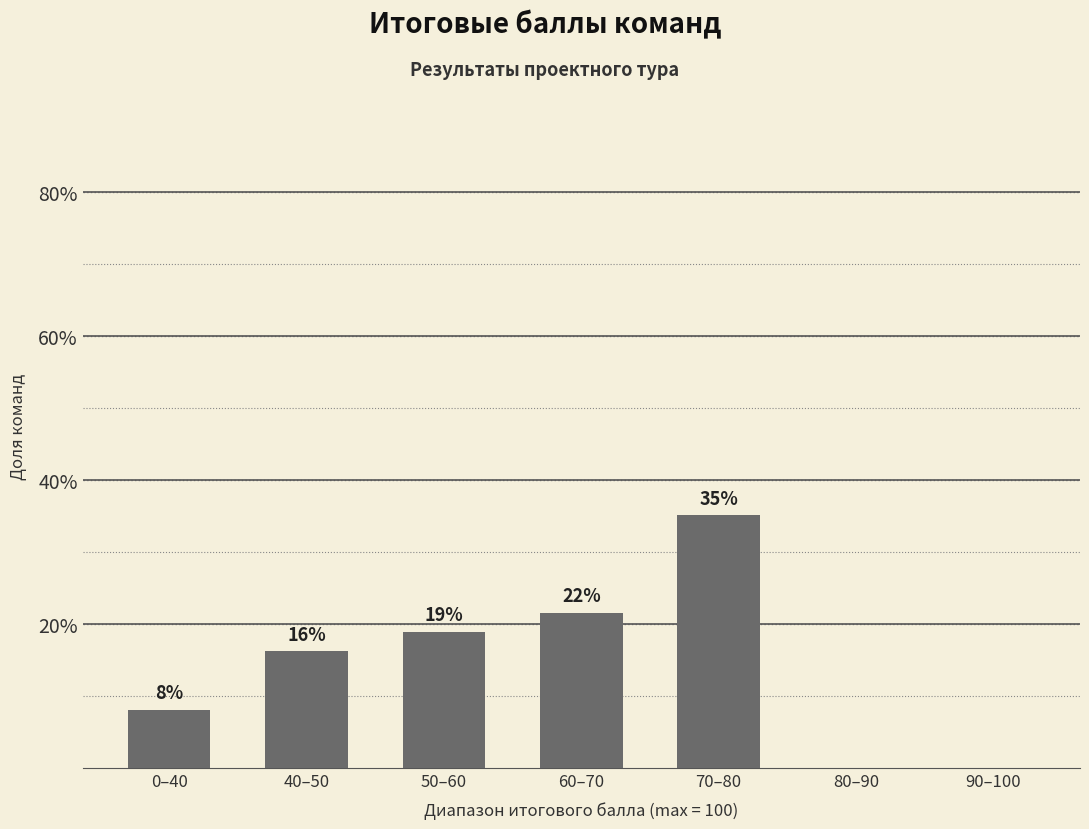

Is it true that the value at 80–90 is -19.6?

False